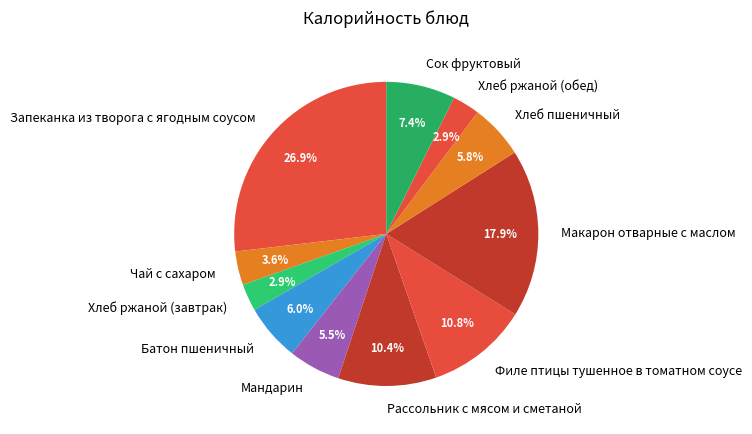

Does Чай с сахаром represent more than half of the total?

No